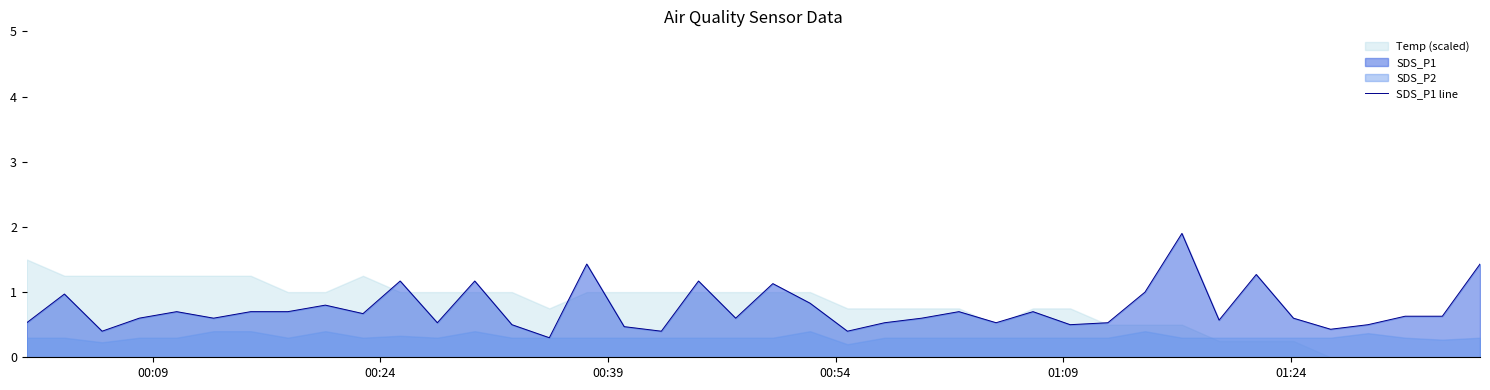

What is the sum of all values?

29.8